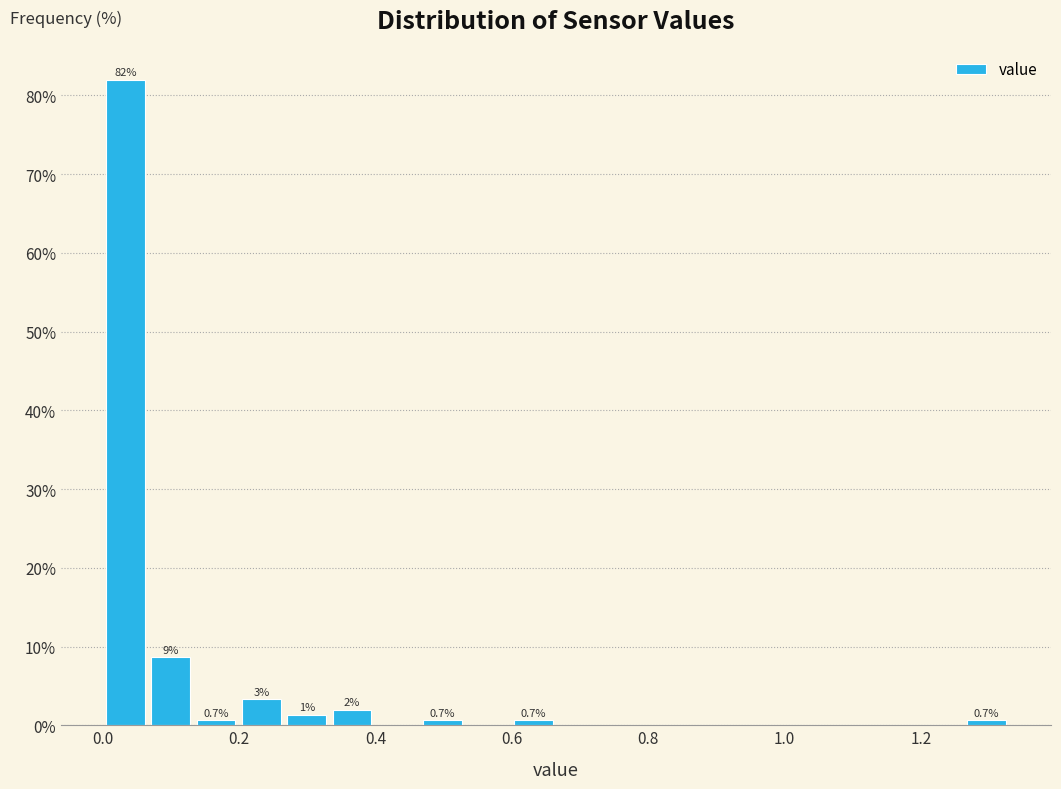

Read against the x-axis, roughly where is the centre of the tallest bar?

0.04